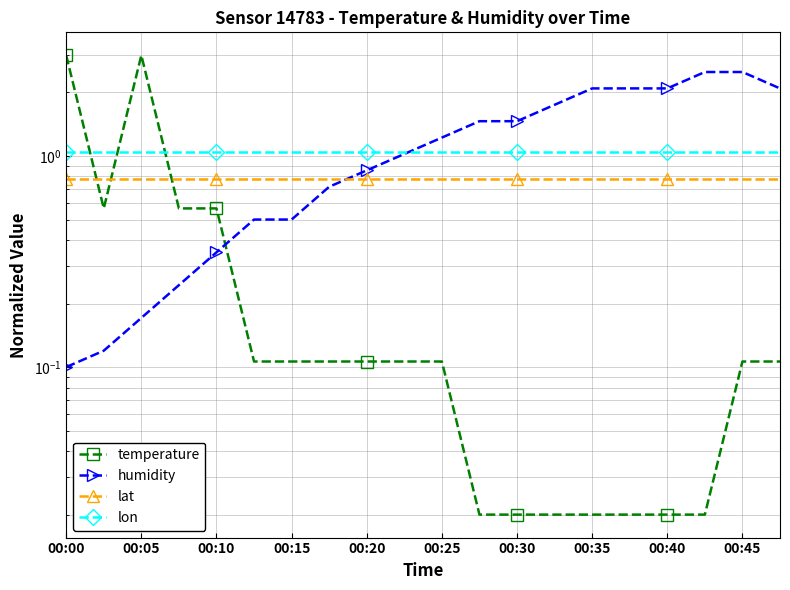

How many times do temperature and lon cross each other?

3